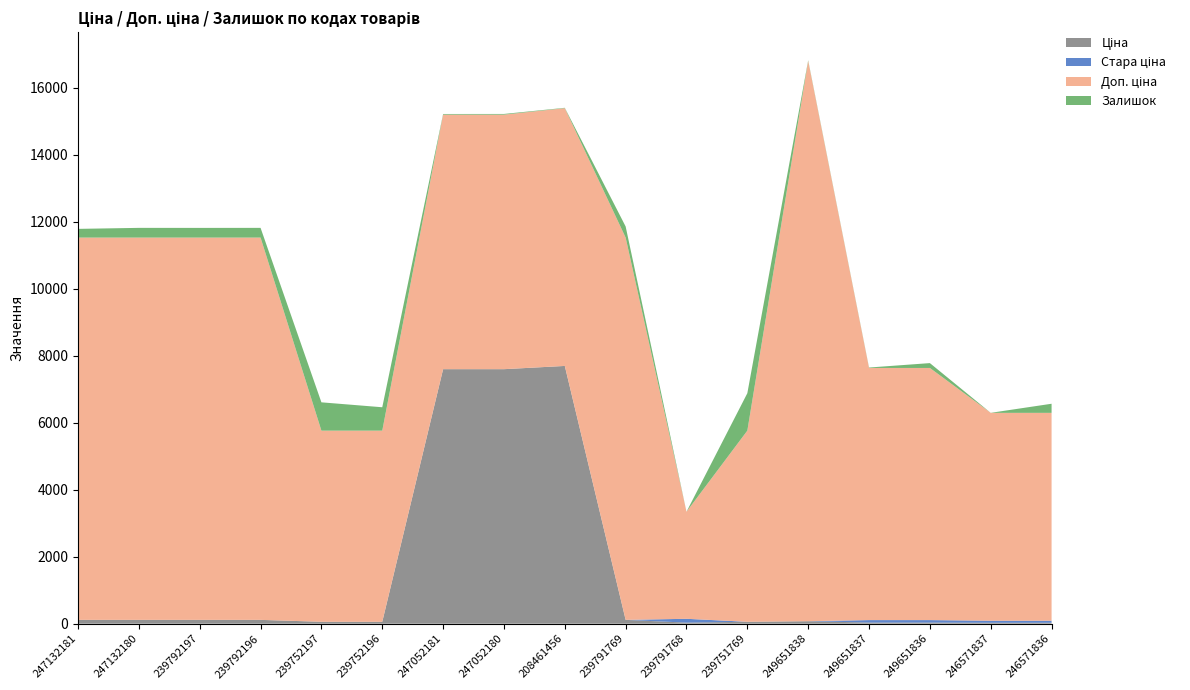

Reading right to left, transcribe all the data shown in this chart.

Ціна: 27.6	27.6	33.4	33.4	74.3	57.0	31.9	114.1	7693.1	7596.5	7596.5	57.0	57.0	114.1	114.1	114.1	114.1
Стара ціна: 61.3	61.3	74.3	74.3	0.0	0.0	114.1	0.0	0.0	0.0	0.0	0.0	0.0	0.0	0.0	0.0	0.0
Доп. ціна: 6204.0	6204.0	7525.0	7525.0	16722.0	5705.0	3195.0	11410.0	7693.1	7596.5	7596.5	5705.0	5705.0	11410.0	11410.0	11410.0	11410.0
Залишок: 272.0	1.0	145.0	13.0	19.0	1117.0	0.0	331.0	11.0	21.0	20.0	698.0	845.0	290.0	289.0	290.0	260.0